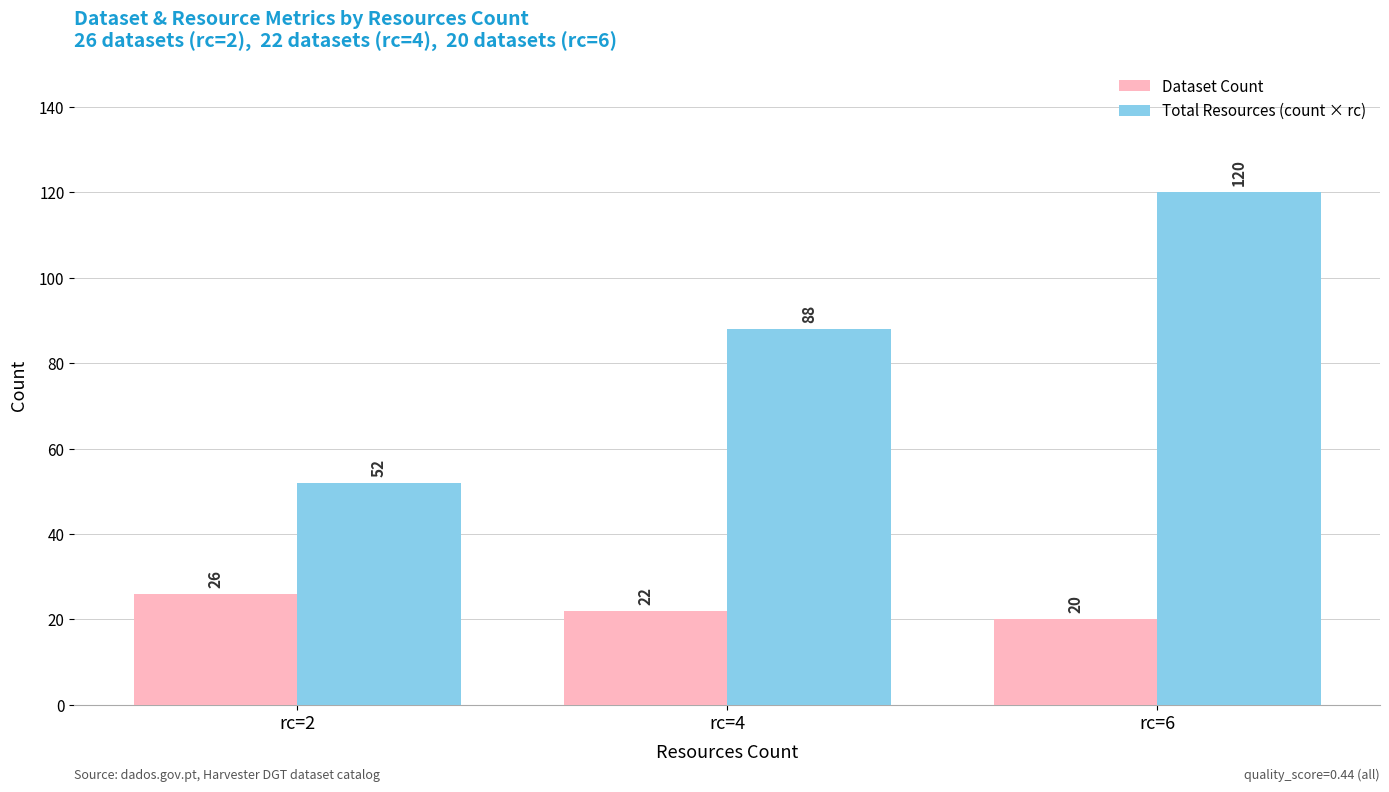

List the series in order of their overall mean, lowest first.

Dataset Count, Total Resources (count × rc)